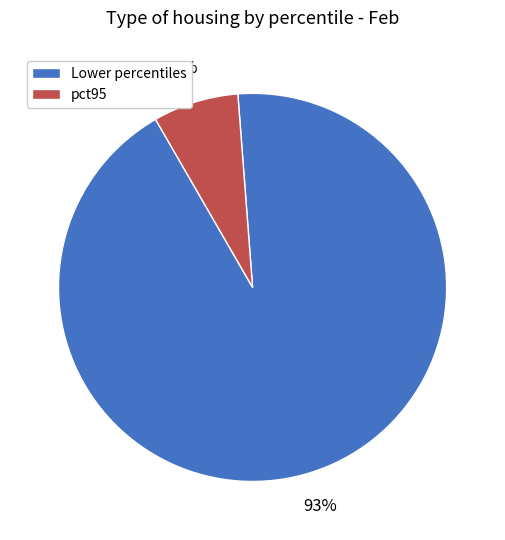

Does any single category account for the majority?

Yes